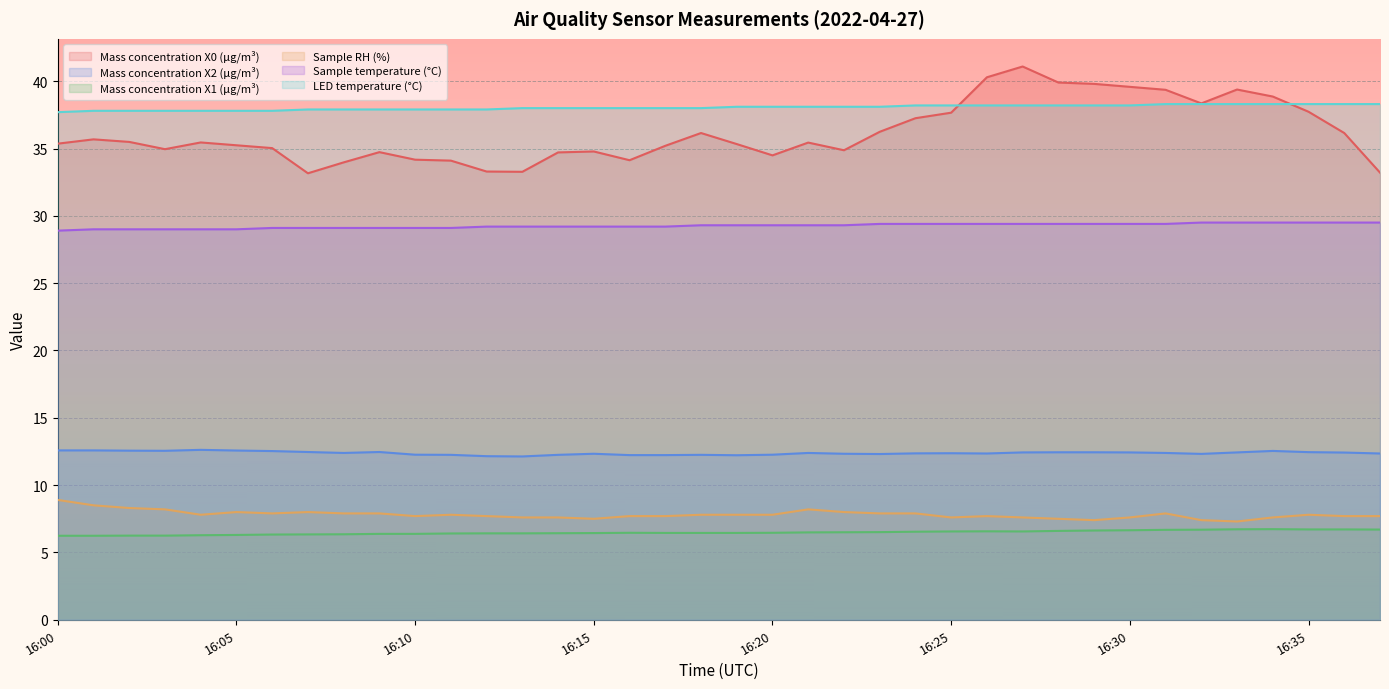

How many interior local peaks does the Mass concentration X2 (μg/m³) series have?

7